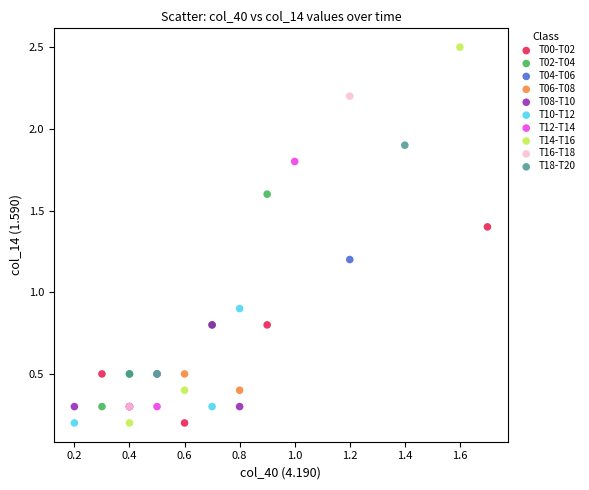

Which series contains the highest Y value?

T14-T16